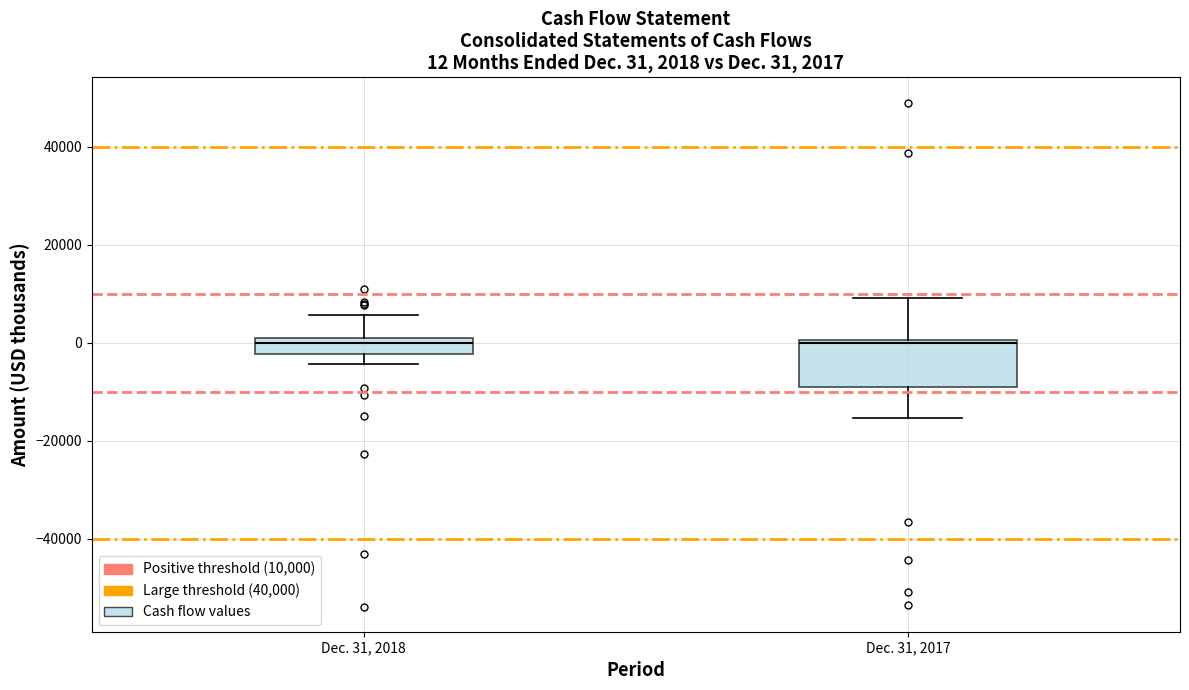

Comparing the boxes themselves (not the whiskers), which one is the tallest?

Dec. 31, 2017